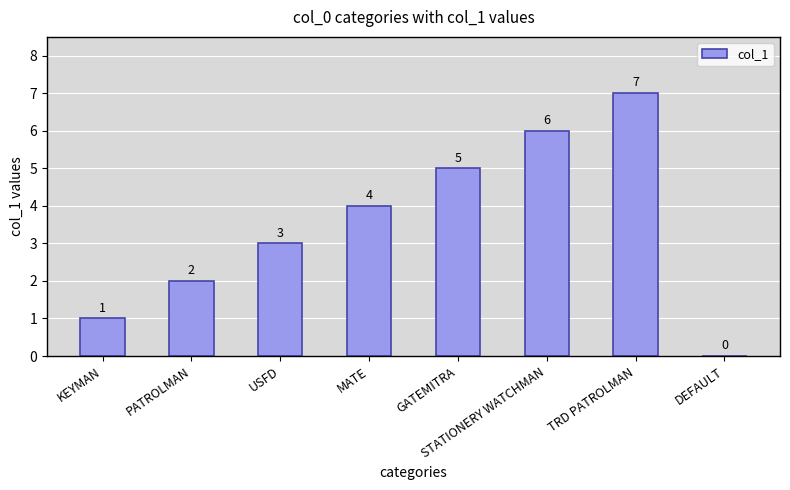

What is the change in value from USFD to STATIONERY WATCHMAN?

+3